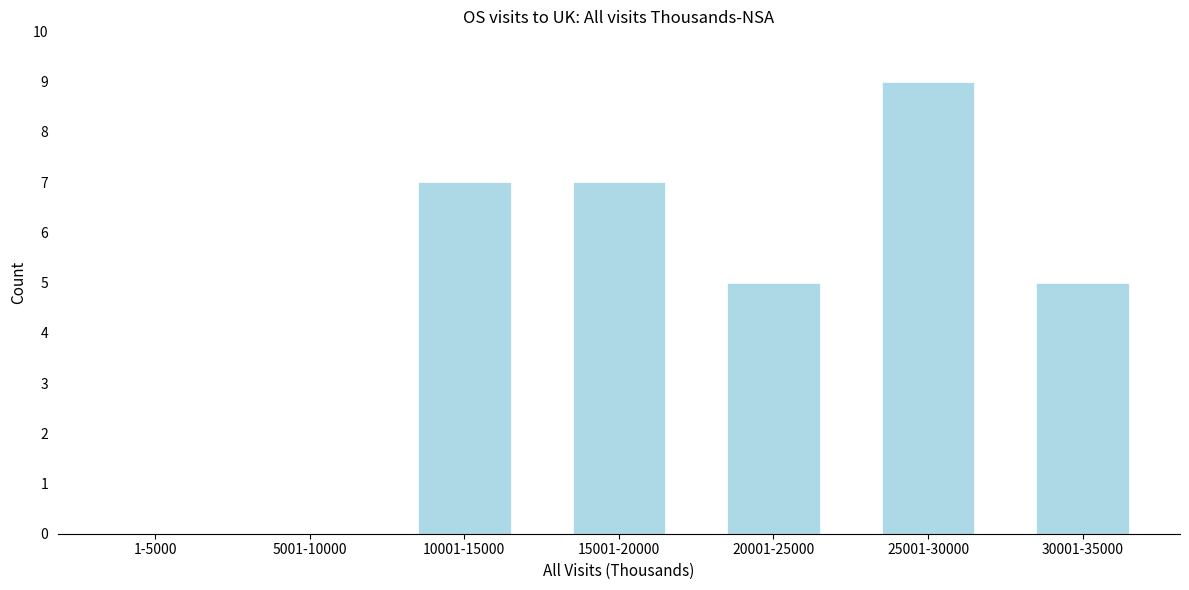

Reading left to right, list all the values displayed in this chart.

1-5000=0	5001-10000=0	10001-15000=7	15001-20000=7	20001-25000=5	25001-30000=9	30001-35000=5